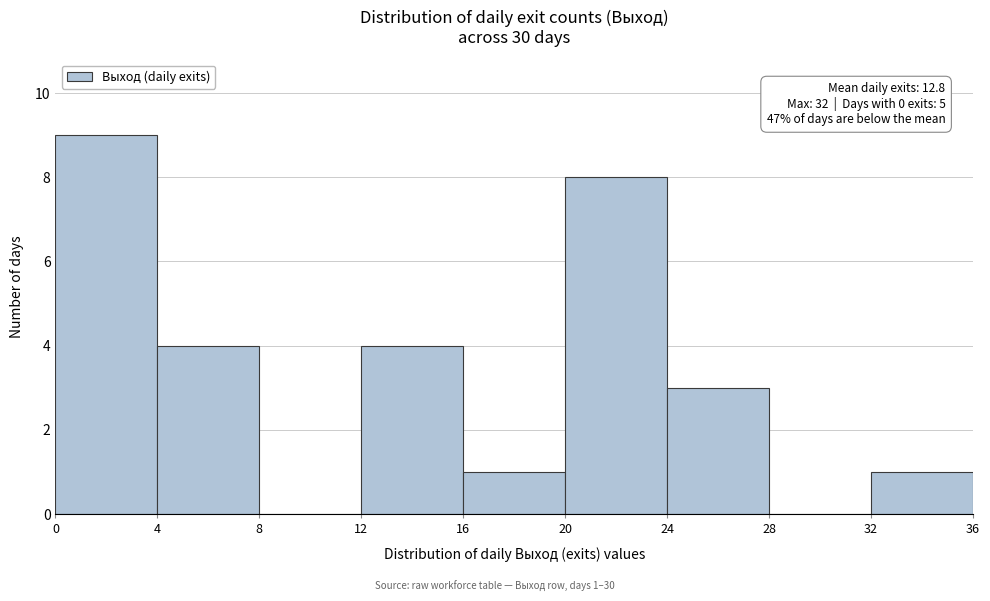

Which range on the x-axis has the tallest bar?

0 to 4